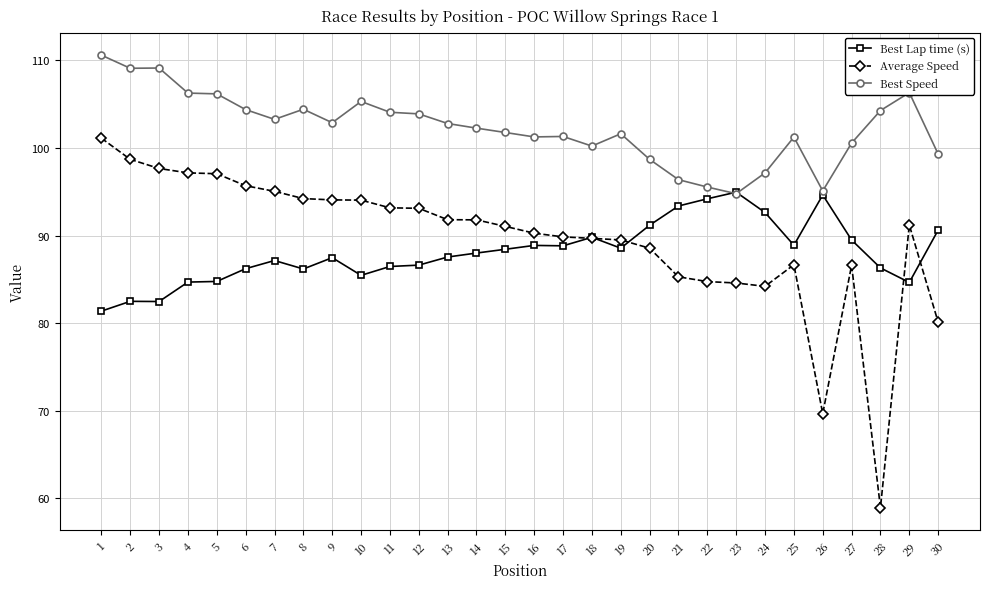

At 22, list the series in order from smallest to largest.

Average Speed, Best Lap time (s), Best Speed